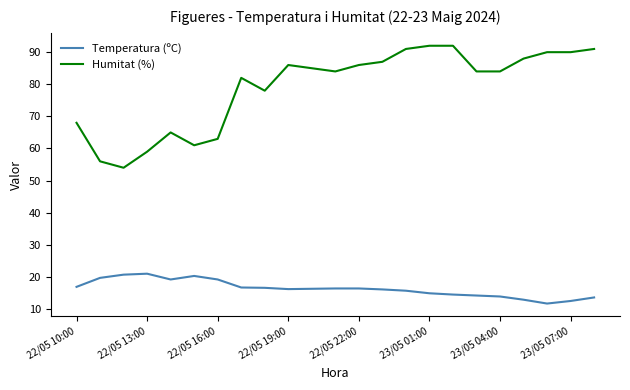

Which series has the widest spread of values?

Humitat (%)